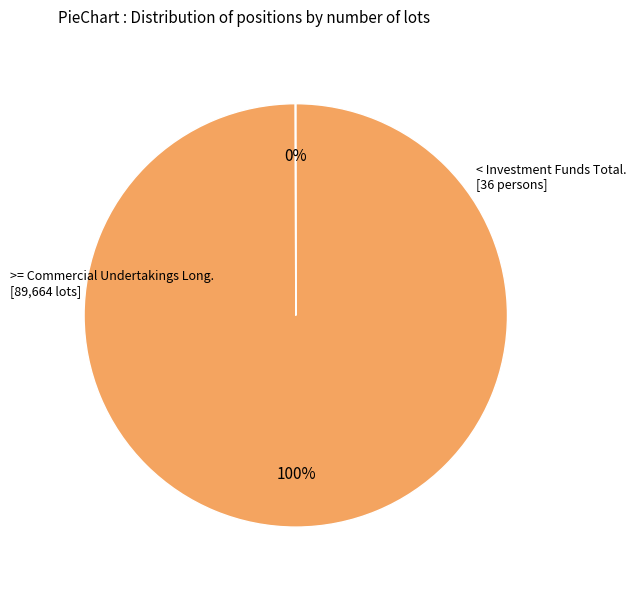

Does any single category account for the majority?

Yes